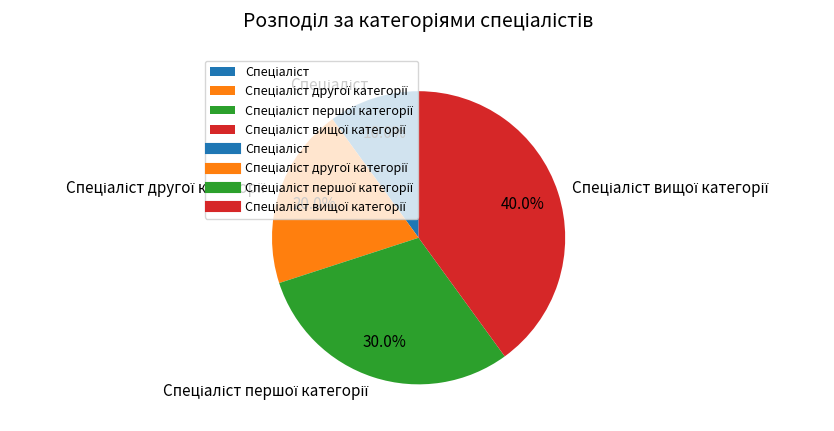

Does any single category account for the majority?

No